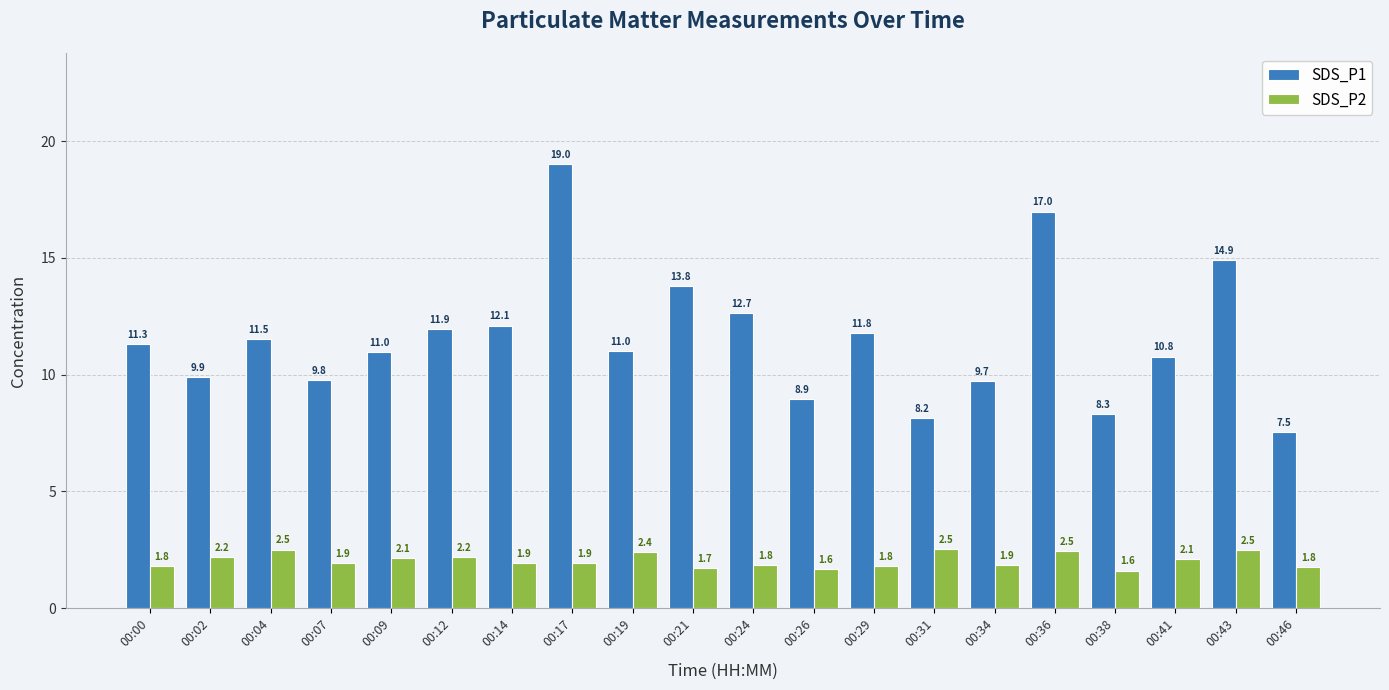

What is the difference between the maximum and minimum values in the SDS_P2 series?

0.9